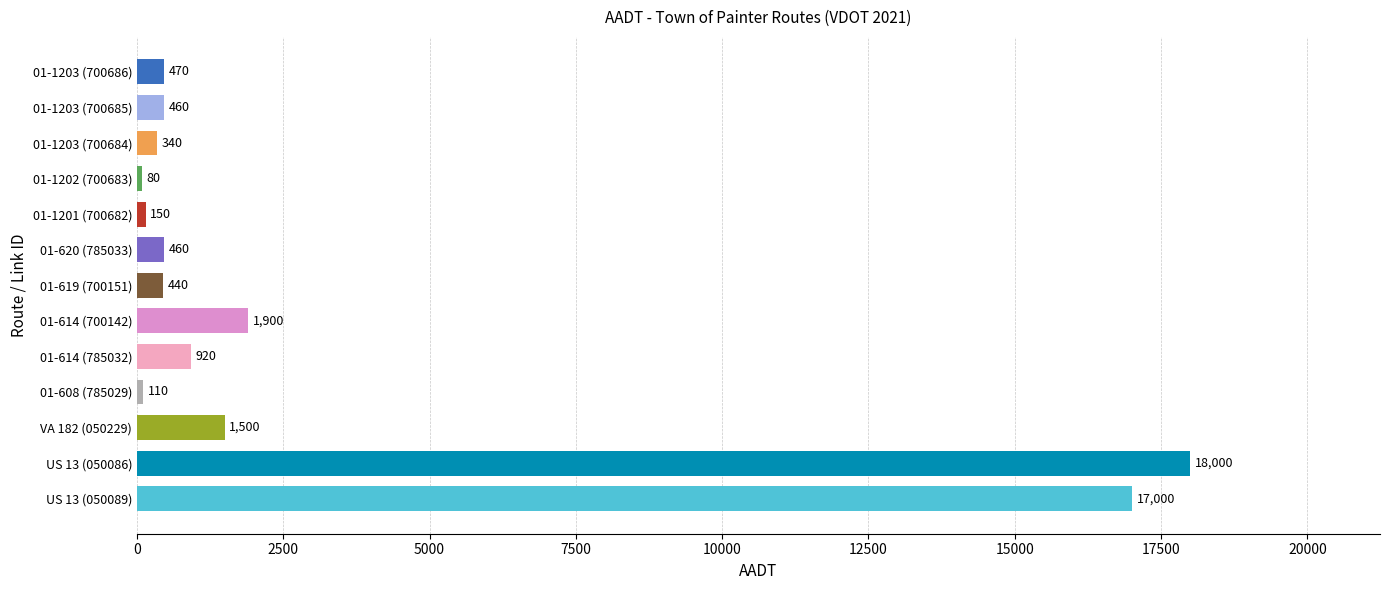

True or false: the data shows 110 at 01-608 (785029).

True